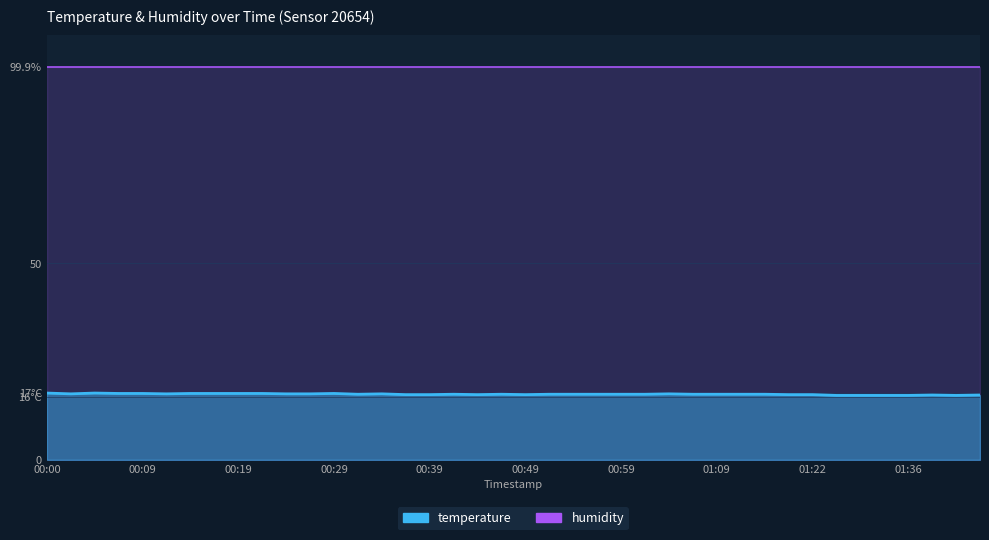

The value at 01:36 is 4.0. True or false?

False